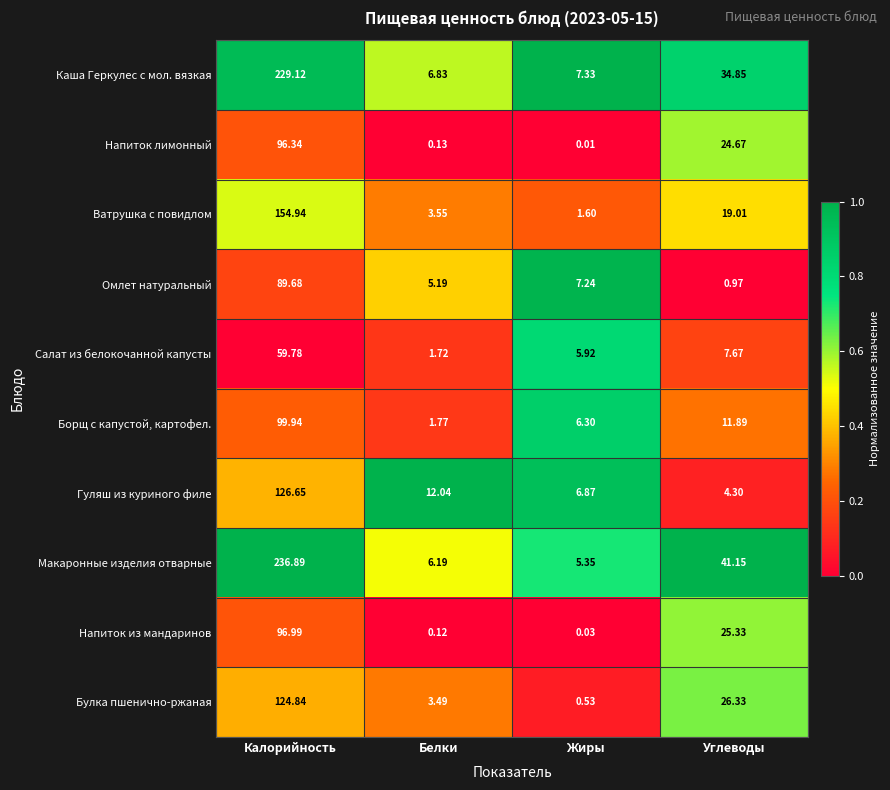

What is the spread (max minus min) of values at Белки?

11.9